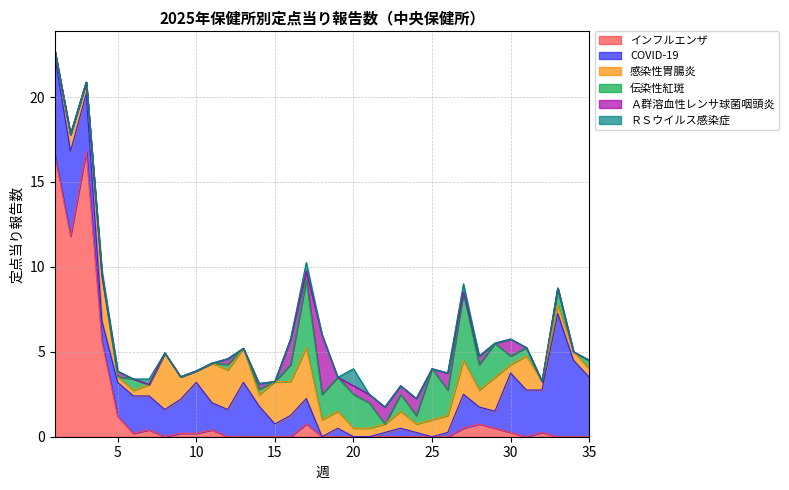

After their last crossing, which series has the higher values: COVID-19 or 伝染性紅斑?

COVID-19